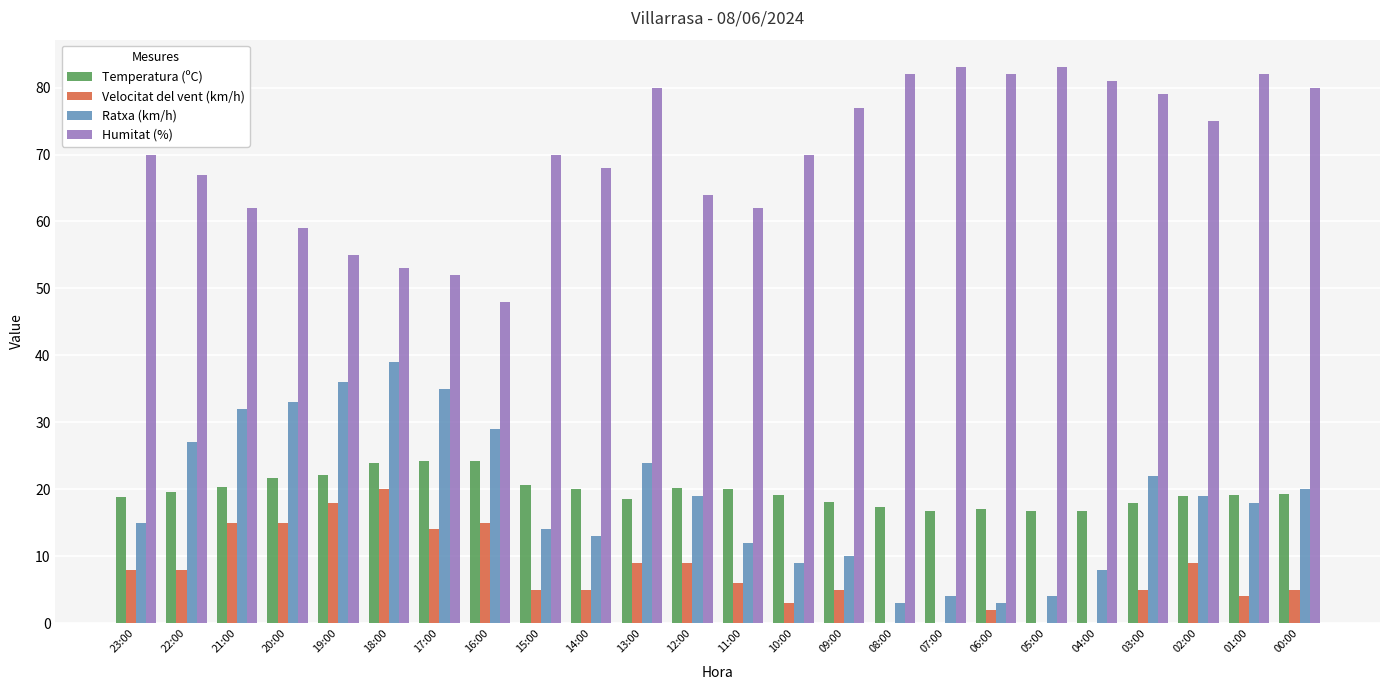

Between 22:00 and 03:00, which series saw the biggest shift?

Humitat (%)